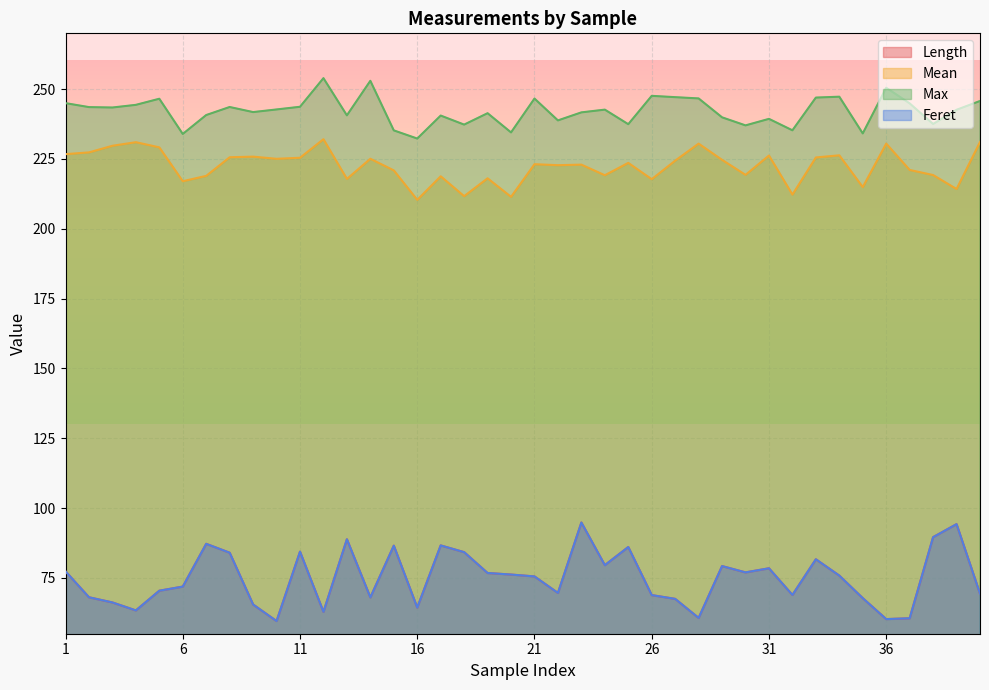

The value of Mean at 5 is 229.2. True or false?

True